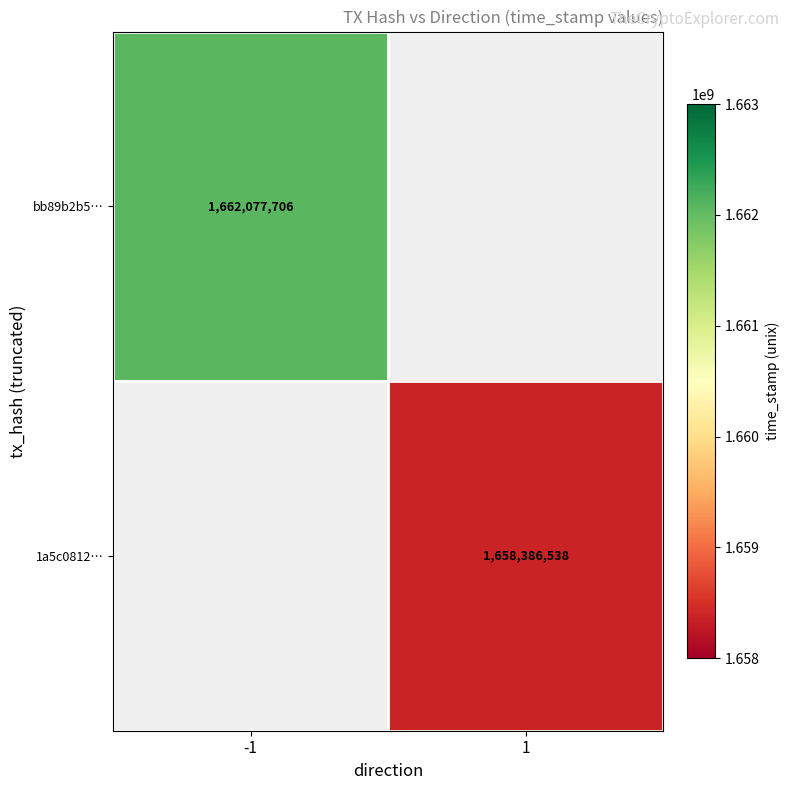

The value of bb89b2b5… at -1 is 878749019. True or false?

False